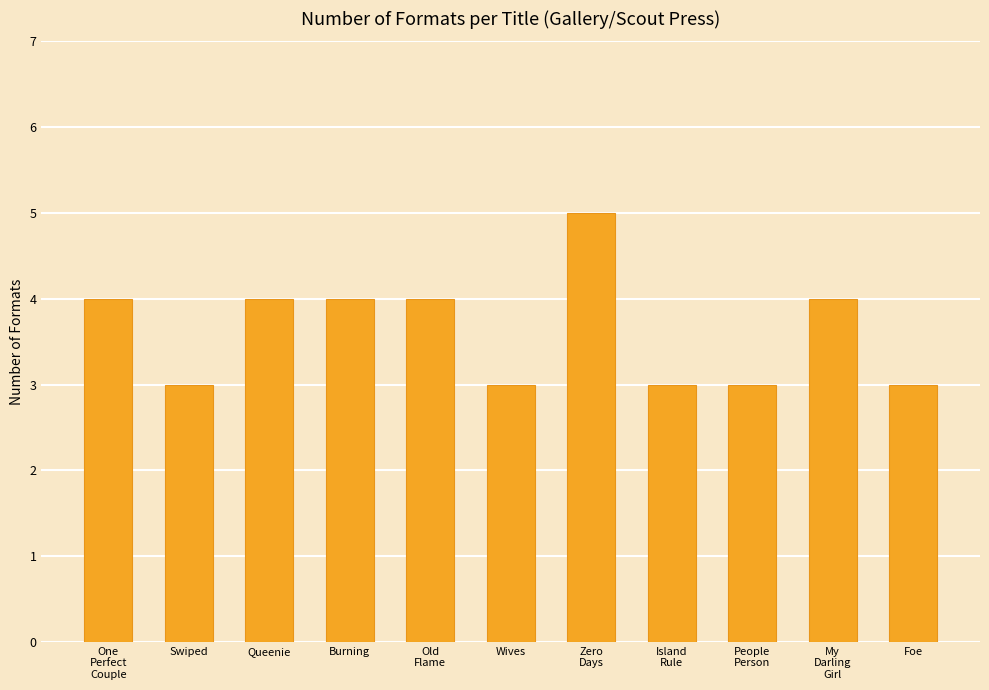

Is it true that the value at Foe is 1?

False